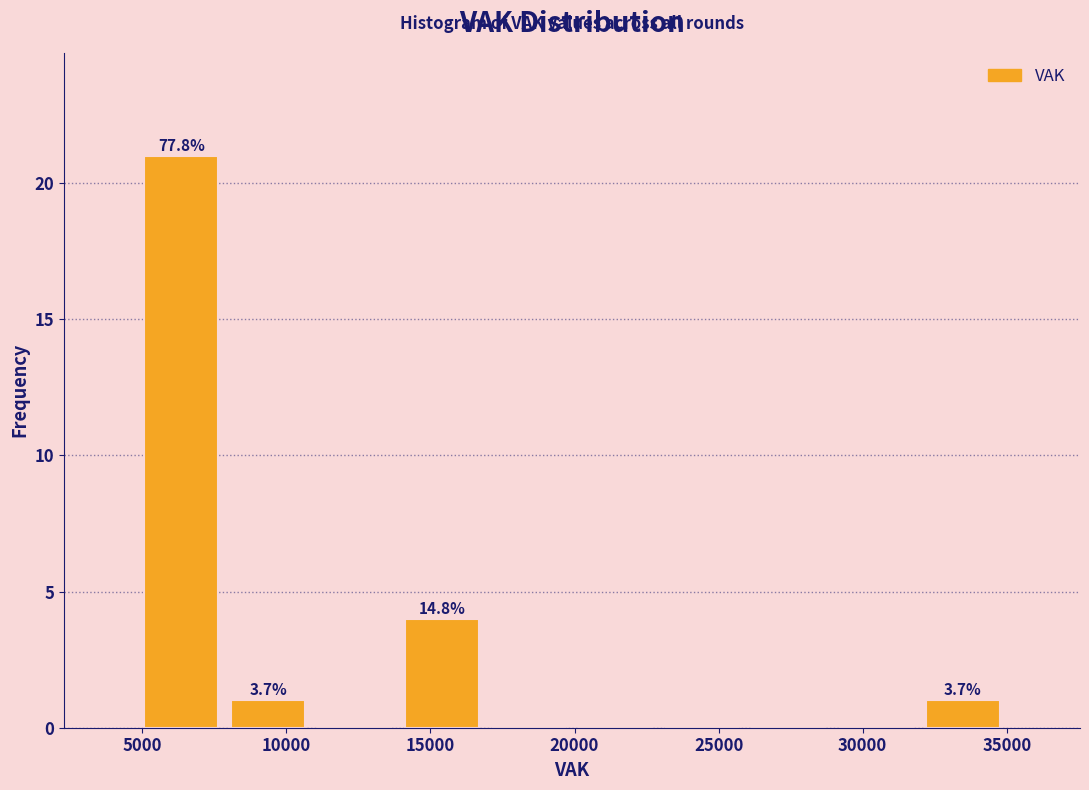

Which range on the x-axis has the tallest bar?

5000 to 8000